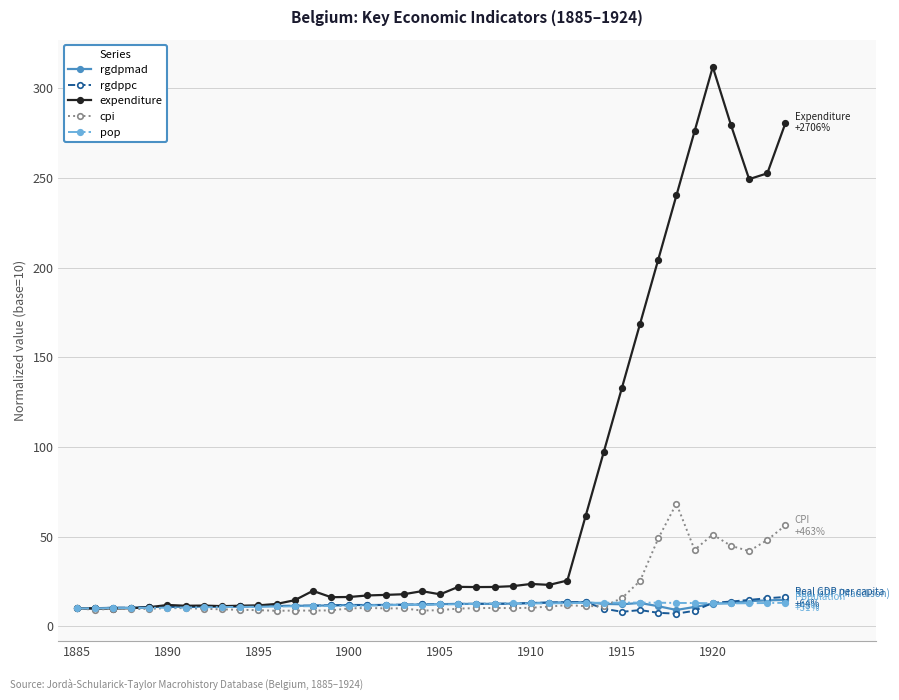

Which series has the largest total across all categories?

expenditure